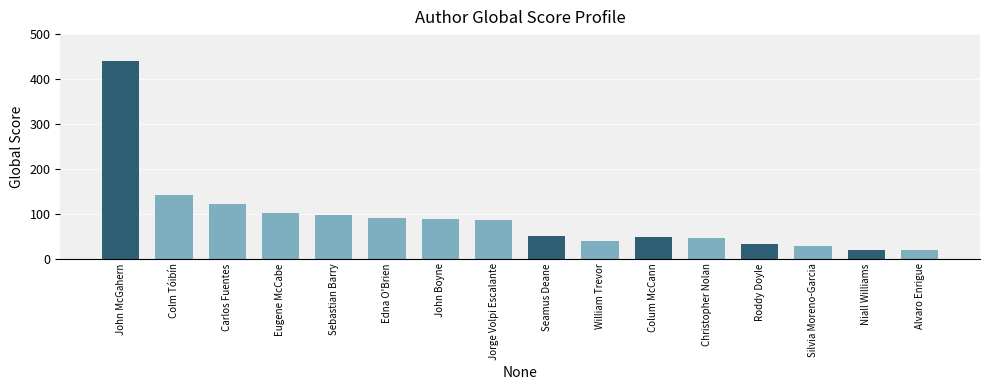

Reading left to right, extract all data points from this chart.

John McGahern=440	Colm Tóibín=142	Carlos Fuentes=122	Eugene McCabe=101	Sebastian Barry=96	Edna O'Brien=90	John Boyne=88	Jorge Volpi Escalante=86	Seamus Deane=50	William Trevor=39	Colum McCann=48	Christopher Nolan=45	Roddy Doyle=32	Silvia Moreno-Garcia=29	Niall Williams=20	Alvaro Enrigue=20